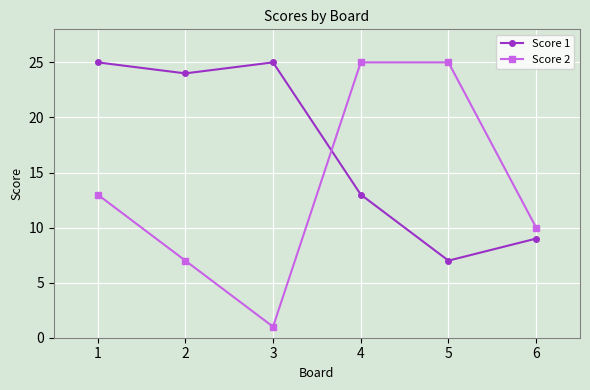

Which series changed the most between 3 and 6?

Score 1